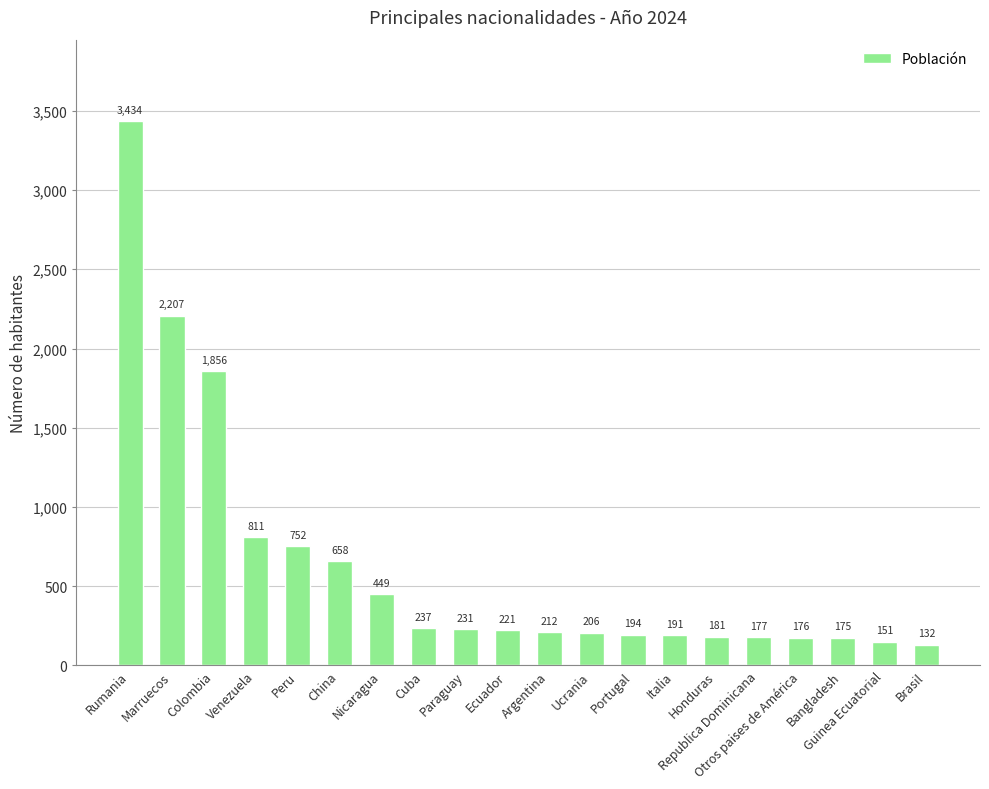

Where does the data first go above 221?

Rumania